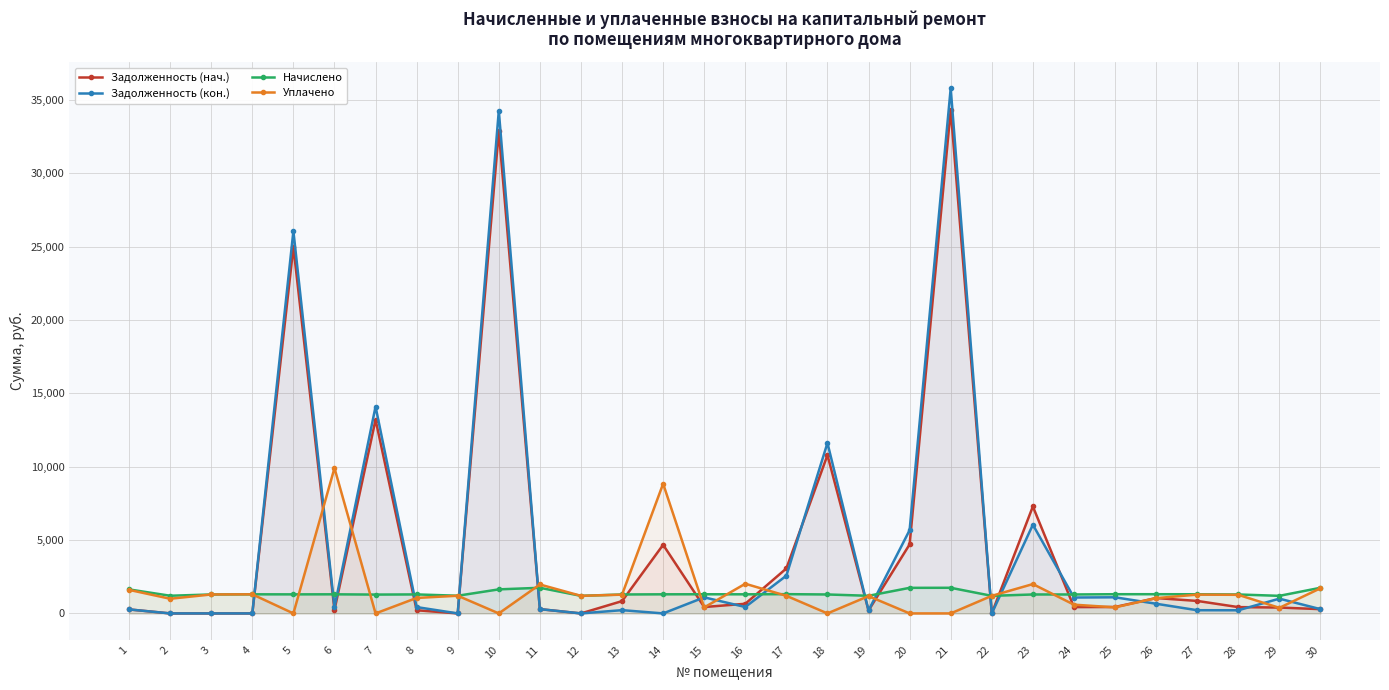

At which category does Задолженность (кон.) reach its first local valley?

6